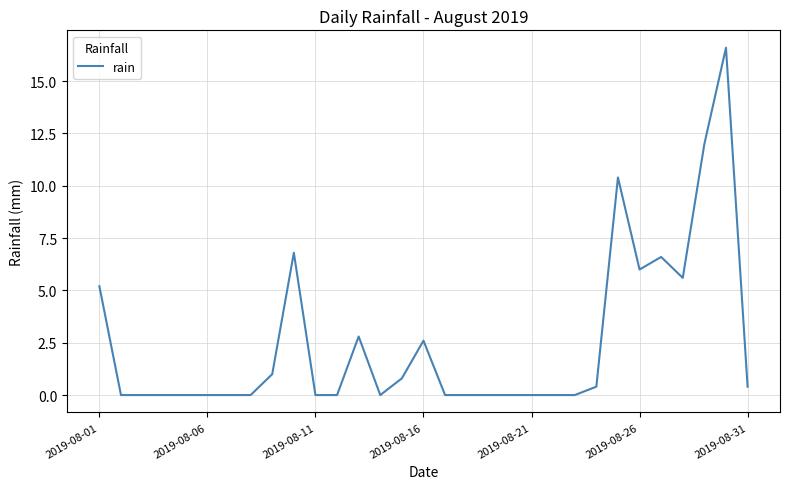

What is the greatest value displayed?

16.6